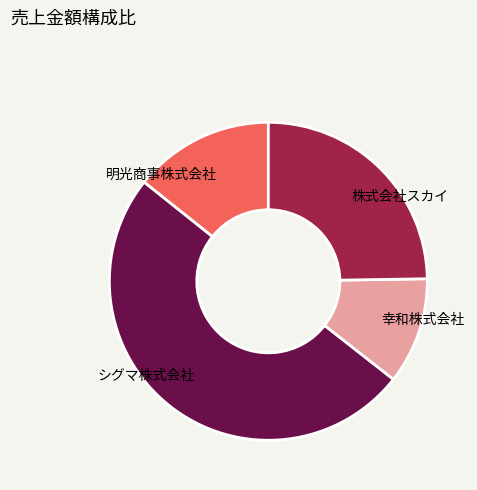

True or false: シグマ株式会社 accounts for 36% of the total.

False